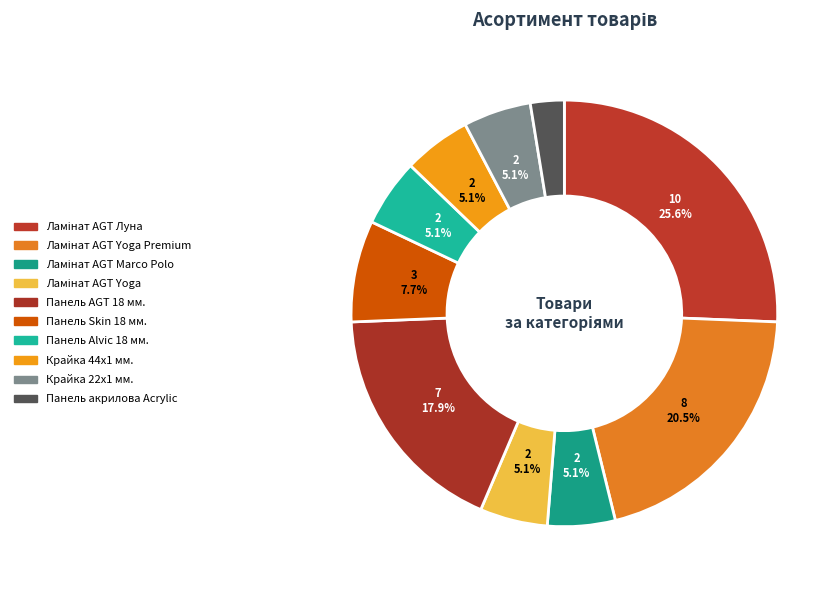

Is there any slice that represents more than half of the pie?

No